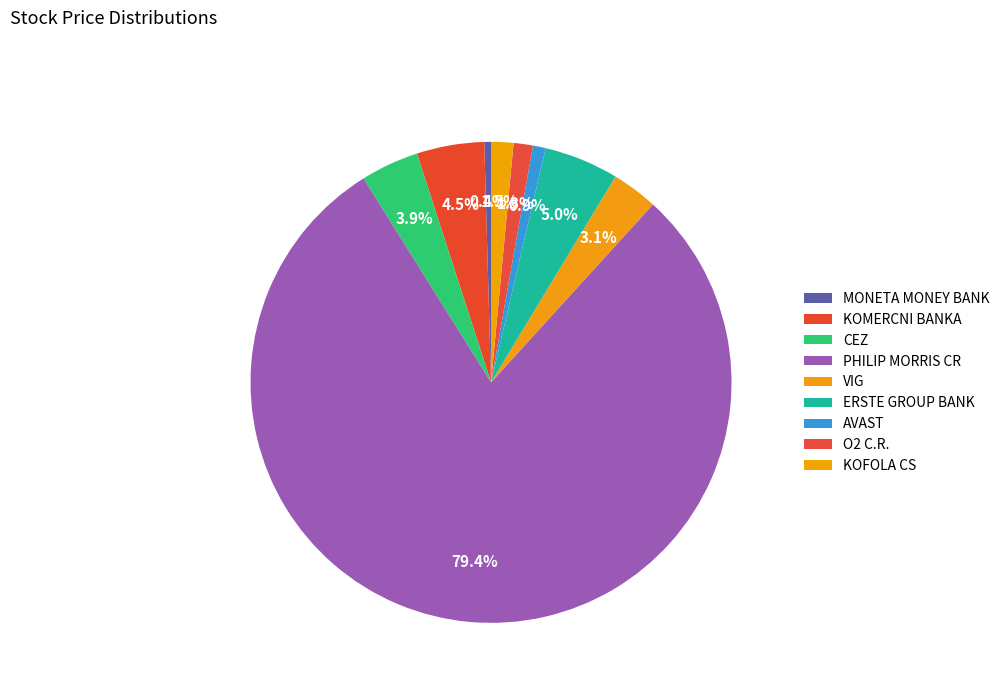

Count the number of slices in the pie.

9